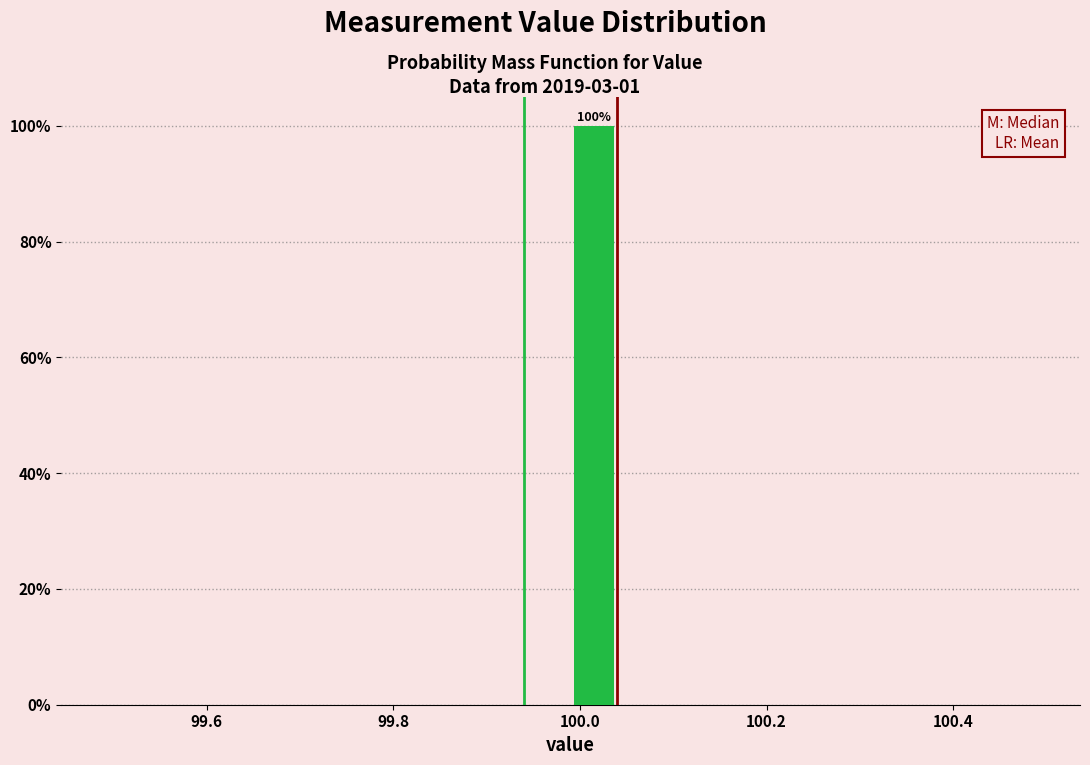

Read against the x-axis, roughly where is the centre of the tallest bar?

100.02